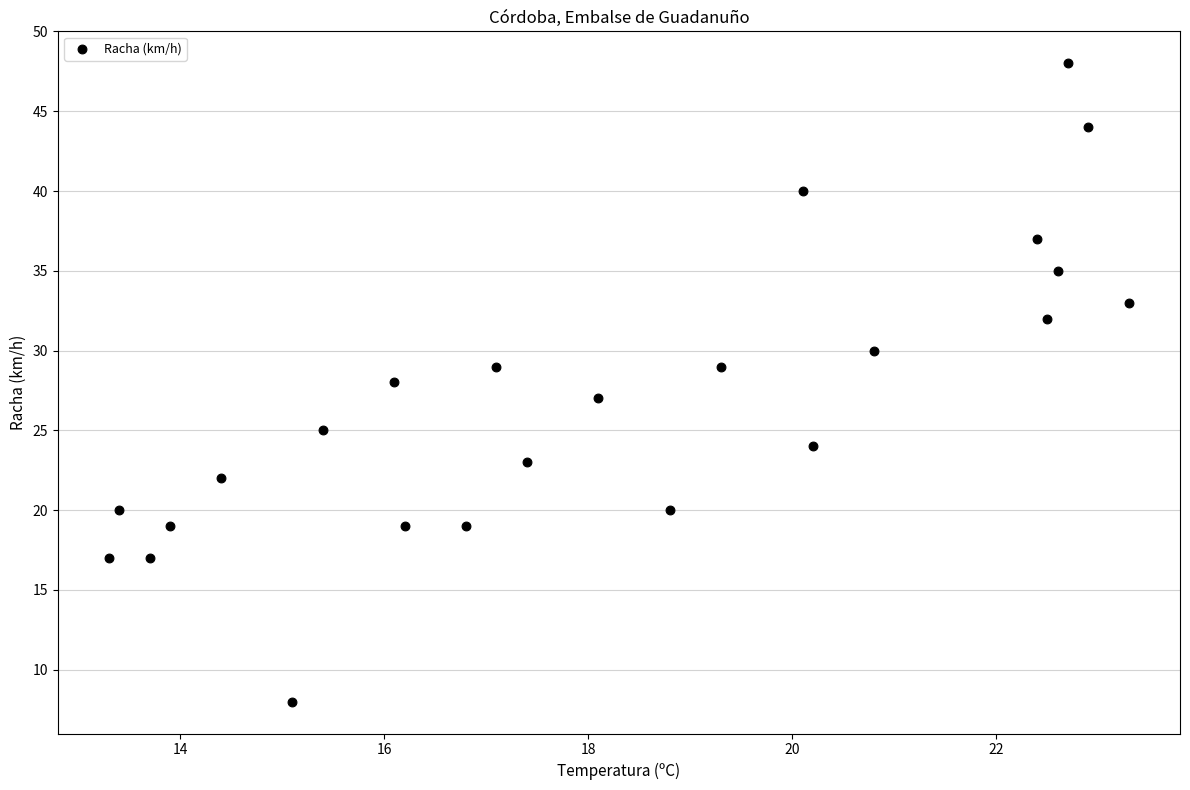

What is the range of Y values (max minus min)?

40